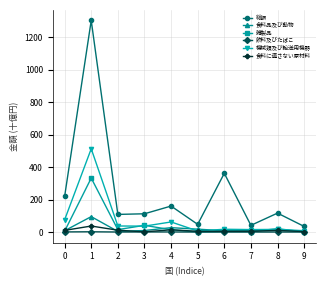

At how many categories does at least one series exceed 779?

1